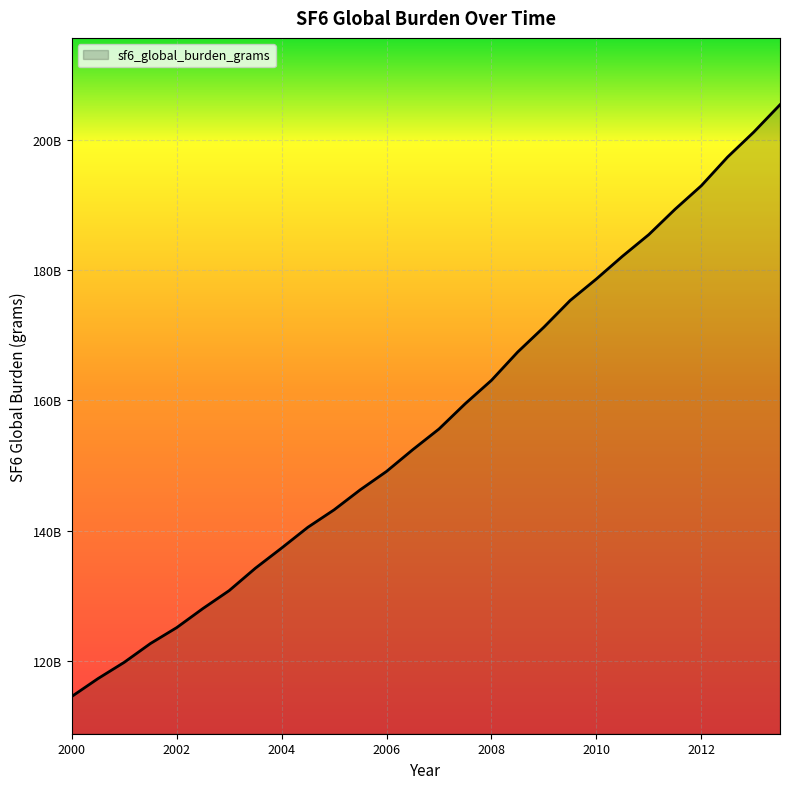

At which label does the data first exceed 155609587562?

2007.0